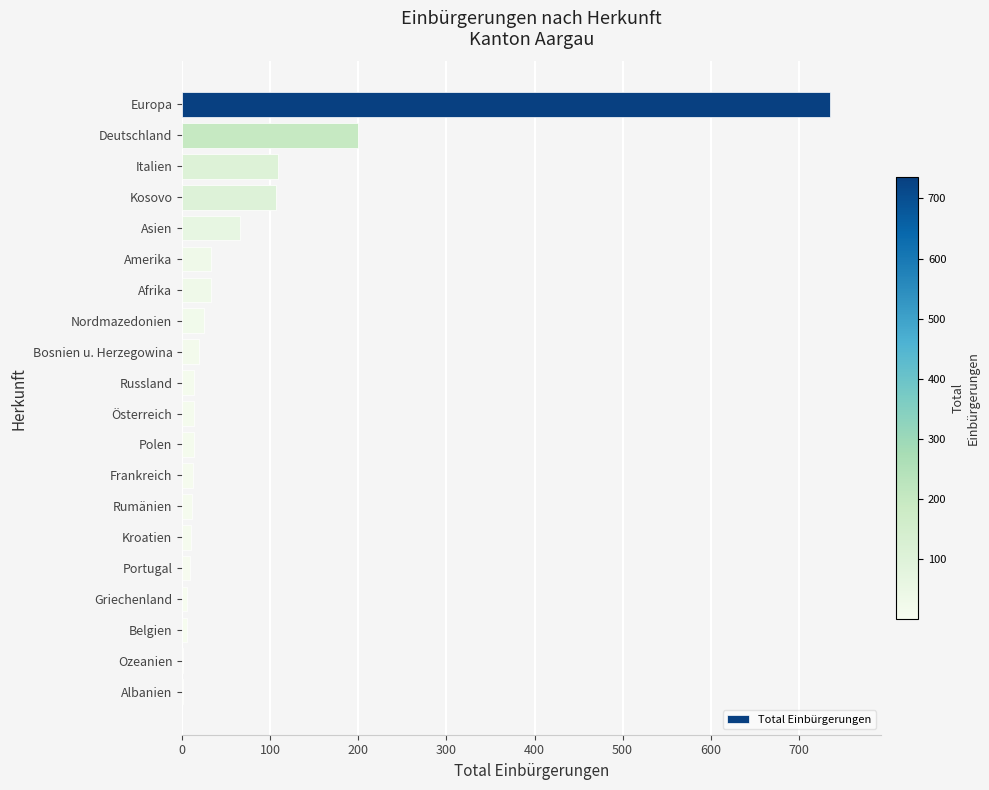

Are the bars horizontal?

Yes